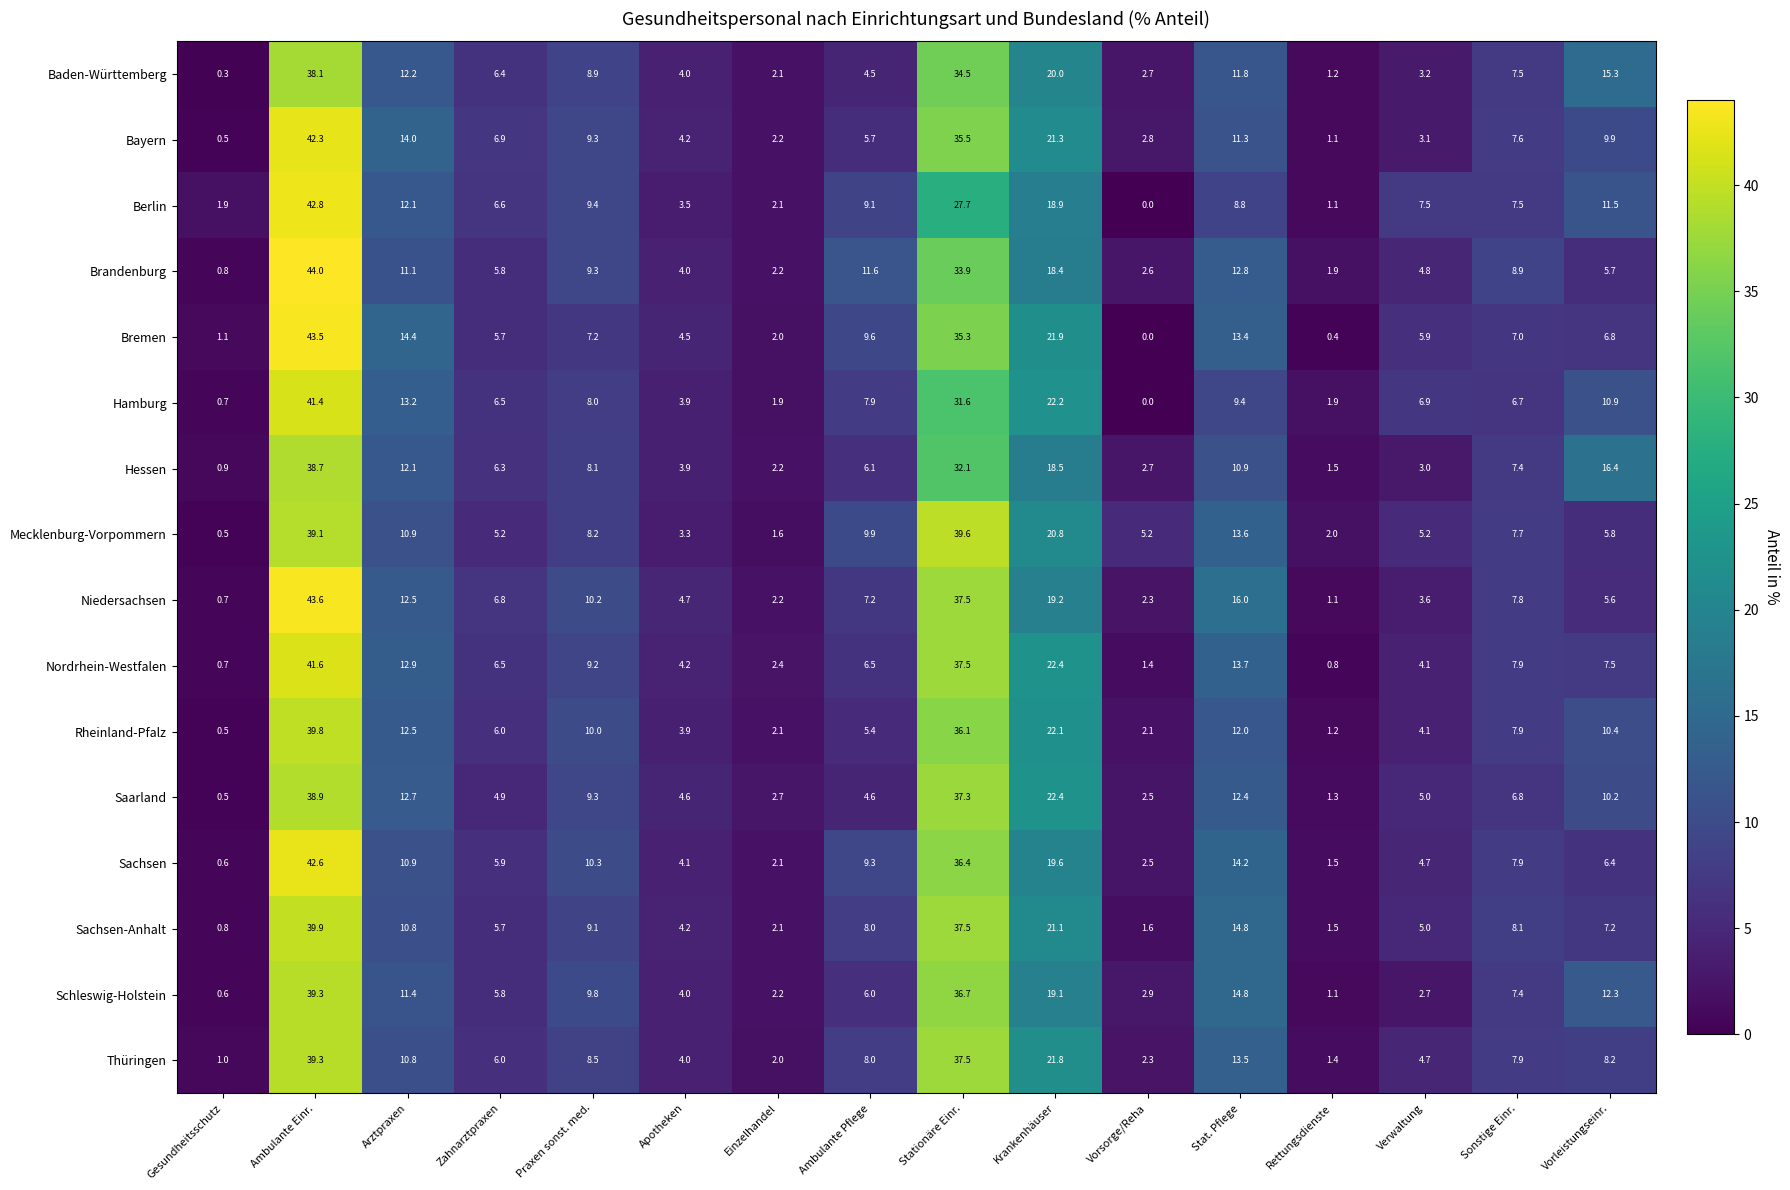

List the labels in order of Thüringen value, largest first.

Ambulante Einr., Stationäre Einr., Krankenhäuser, Stat. Pflege, Arztpraxen, Praxen sonst. med., Vorleistungseinr., Ambulante Pflege, Sonstige Einr., Zahnarztpraxen, Verwaltung, Apotheken, Vorsorge/Reha, Einzelhandel, Rettungsdienste, Gesundheitsschutz